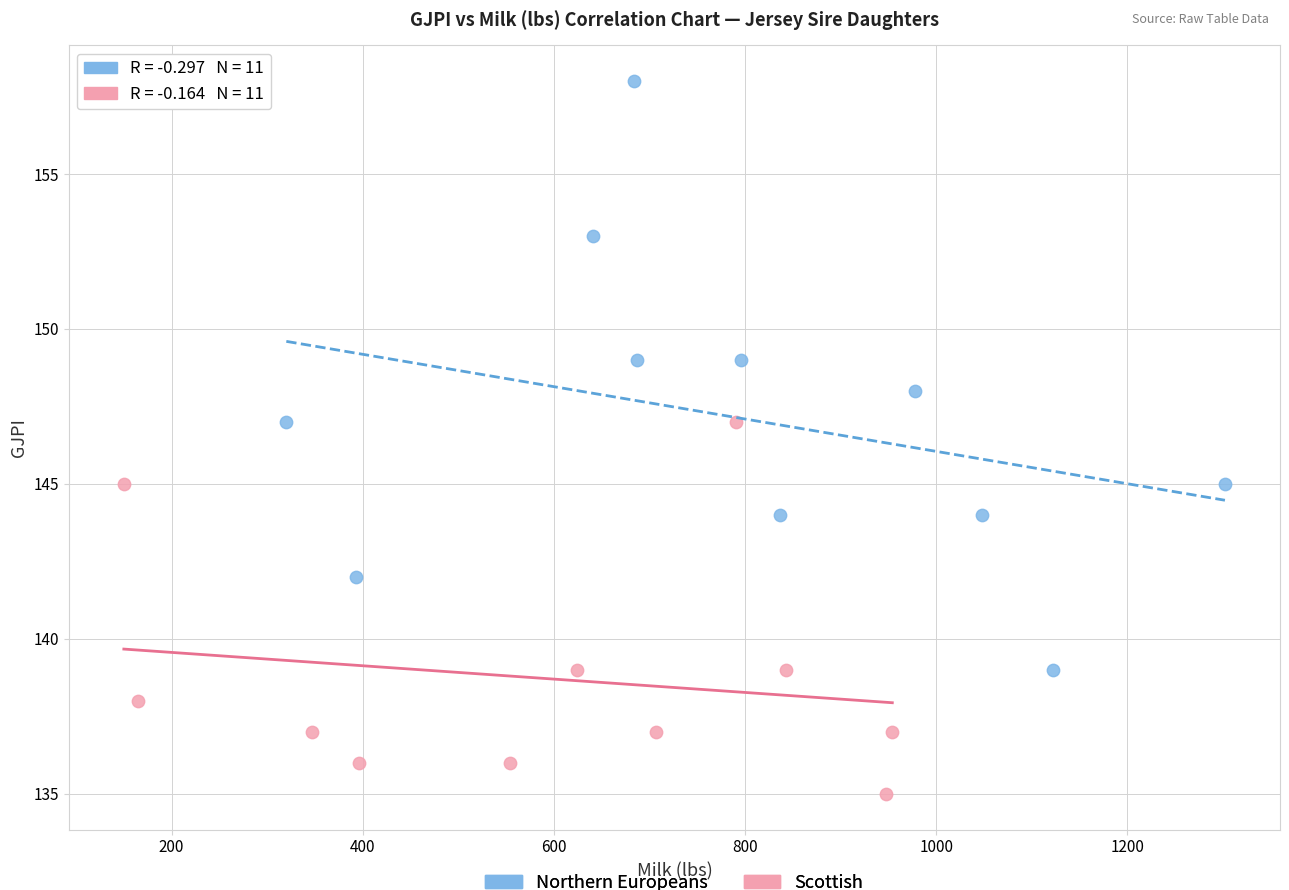

Which series reaches the minimum Y coordinate?

Scottish